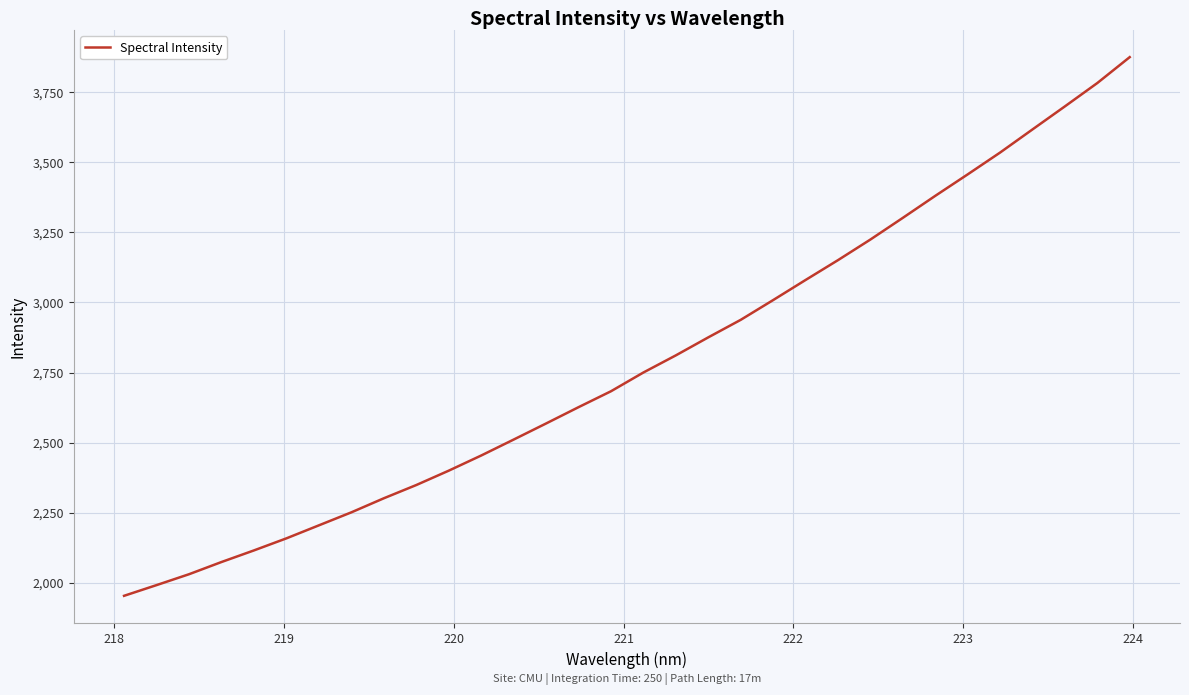

What is the smallest value displayed?

1952.7